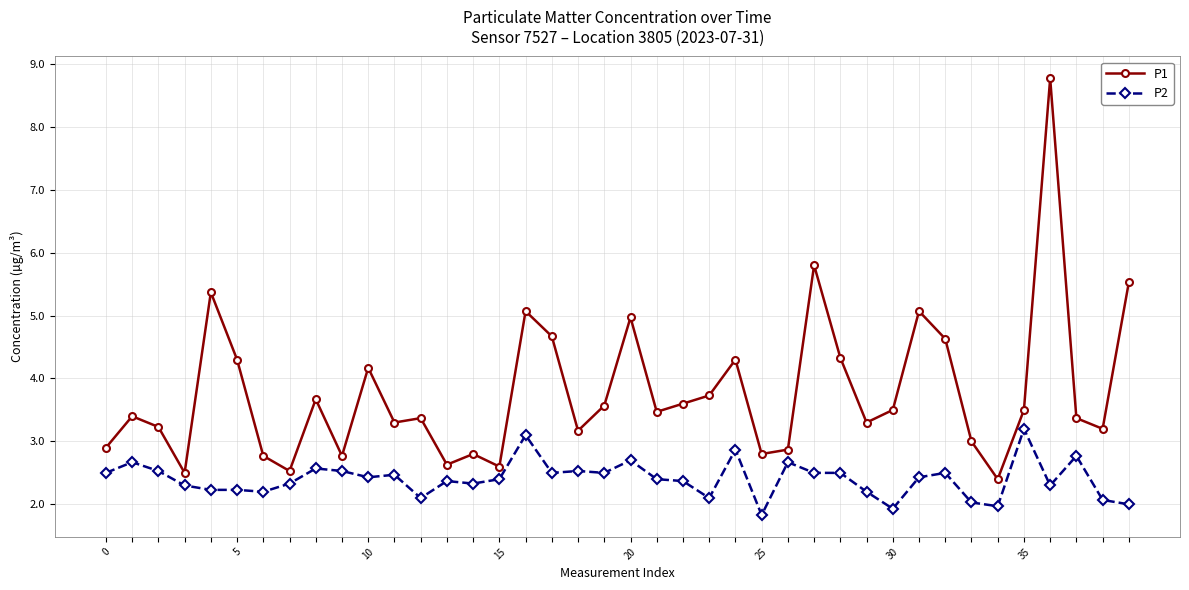

Reading left to right, extract all data points from this chart.

P1: 2.9	3.4	3.2	2.5	5.4	4.3	2.8	2.5	3.7	2.8	4.2	3.3	3.4	2.6	2.8	2.6	5.1	4.7	3.2	3.6	5.0	3.5	3.6	3.7	4.3	2.8	2.9	5.8	4.3	3.3	3.5	5.1	4.6	3.0	2.4	3.5	8.8	3.4	3.2	5.5
P2: 2.5	2.7	2.5	2.3	2.2	2.2	2.2	2.3	2.6	2.5	2.4	2.5	2.1	2.4	2.3	2.4	3.1	2.5	2.5	2.5	2.7	2.4	2.4	2.1	2.9	1.8	2.7	2.5	2.5	2.2	1.9	2.4	2.5	2.0	2.0	3.2	2.3	2.8	2.1	2.0